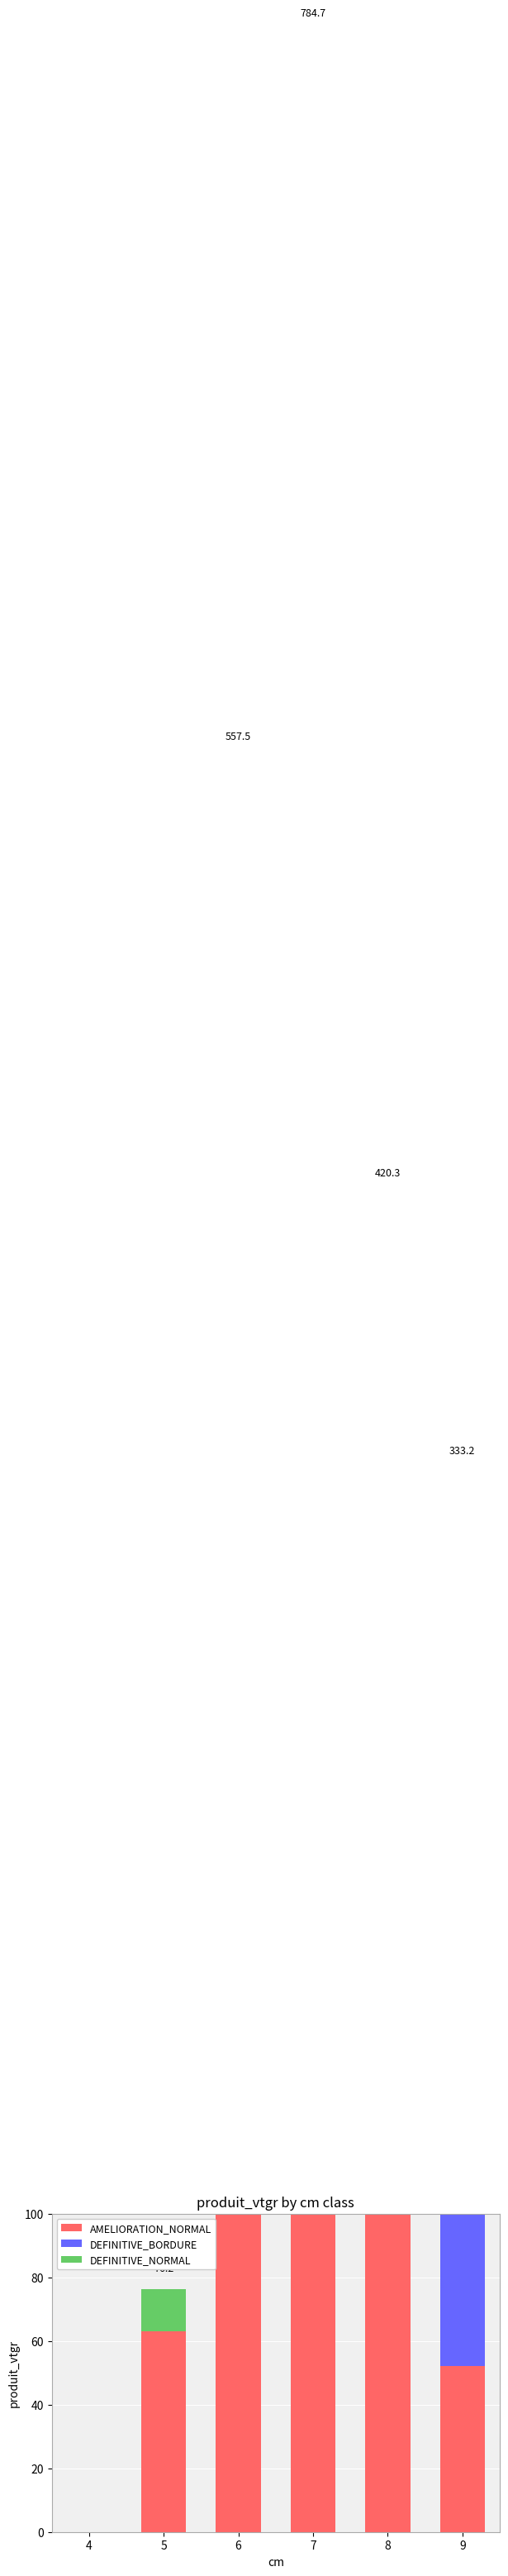

Rank the series at 5 from highest to lowest value.

AMELIORATION_NORMAL, DEFINITIVE_NORMAL, DEFINITIVE_BORDURE